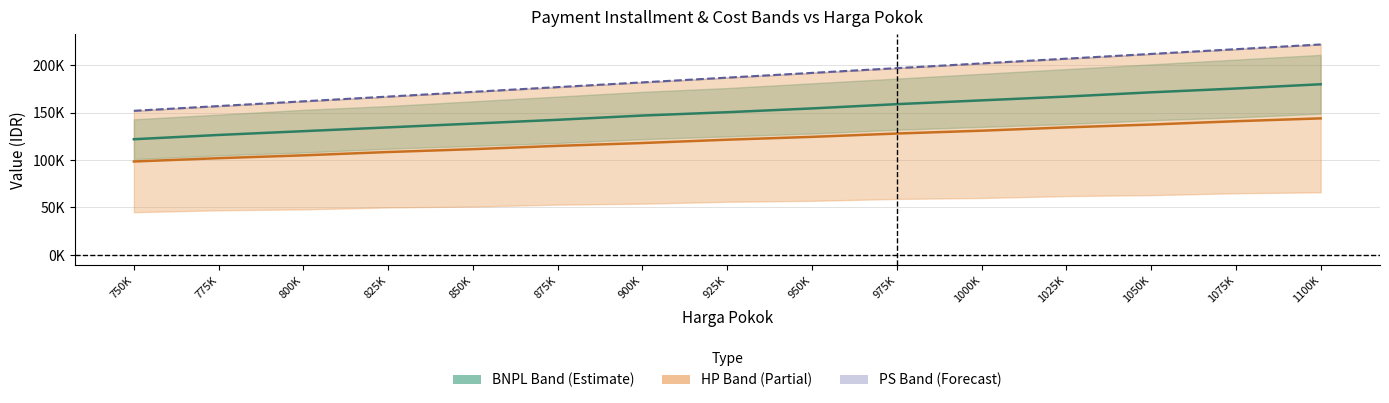

True or false: HP mid and BNPL mid intersect in this chart.

False